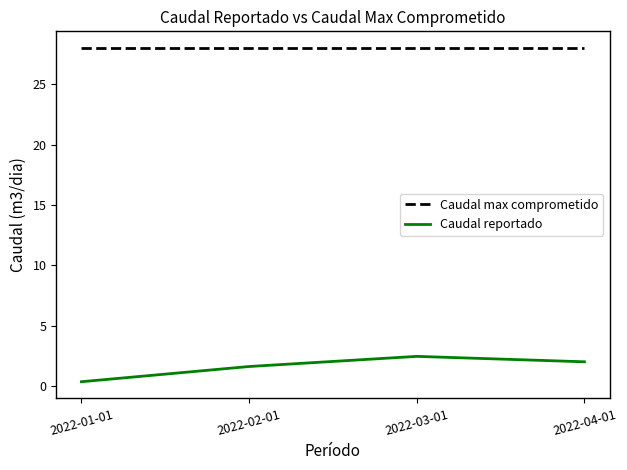

List the series in order of their overall mean, highest first.

Caudal max comprometido, Caudal reportado